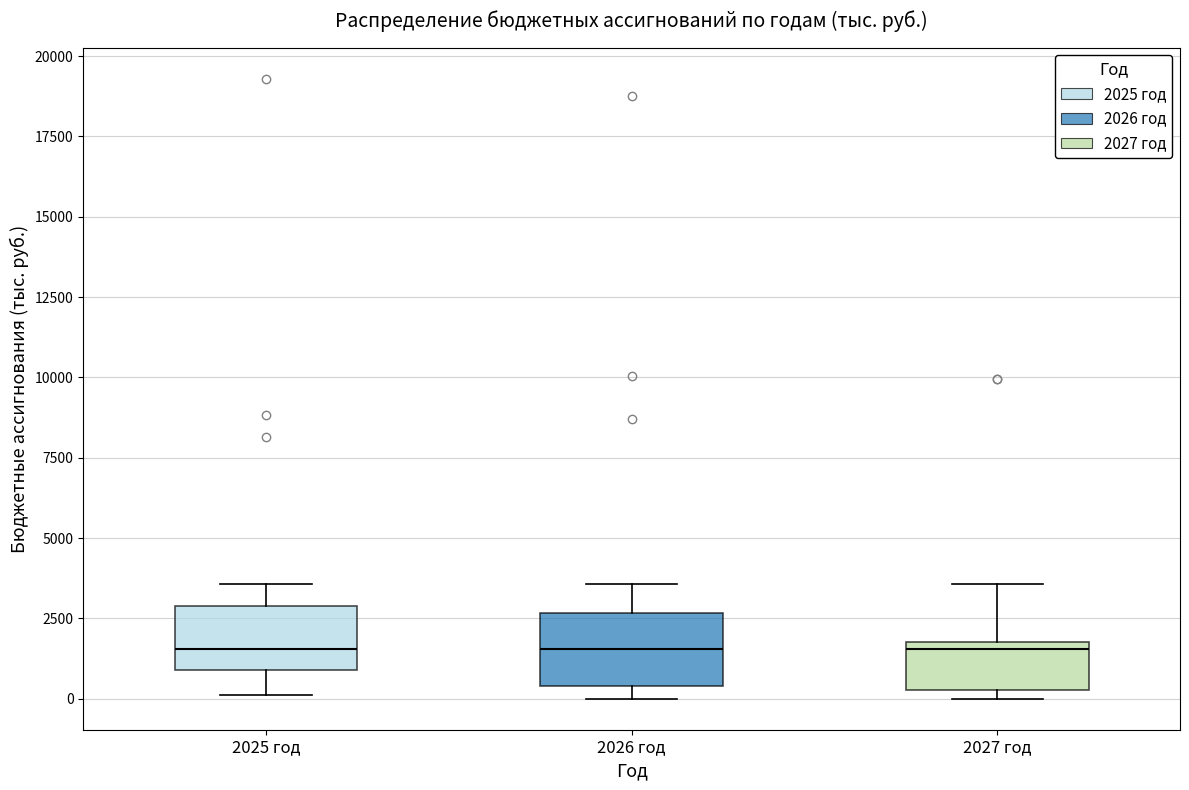

Reading left to right, transcribe this box plot: for each box, give where its median line is, the range the box spans, and where its two whiskers end, as read against the y-axis. The values are not printed on the chart, so give them approximately, as read against the axis.

2025 год: median 1500, box 1000 to 3000, whiskers 0 to 3500
2026 год: median 1500, box 500 to 2500, whiskers 0 to 3500
2027 год: median 1500, box 500 to 2000, whiskers 0 to 3500